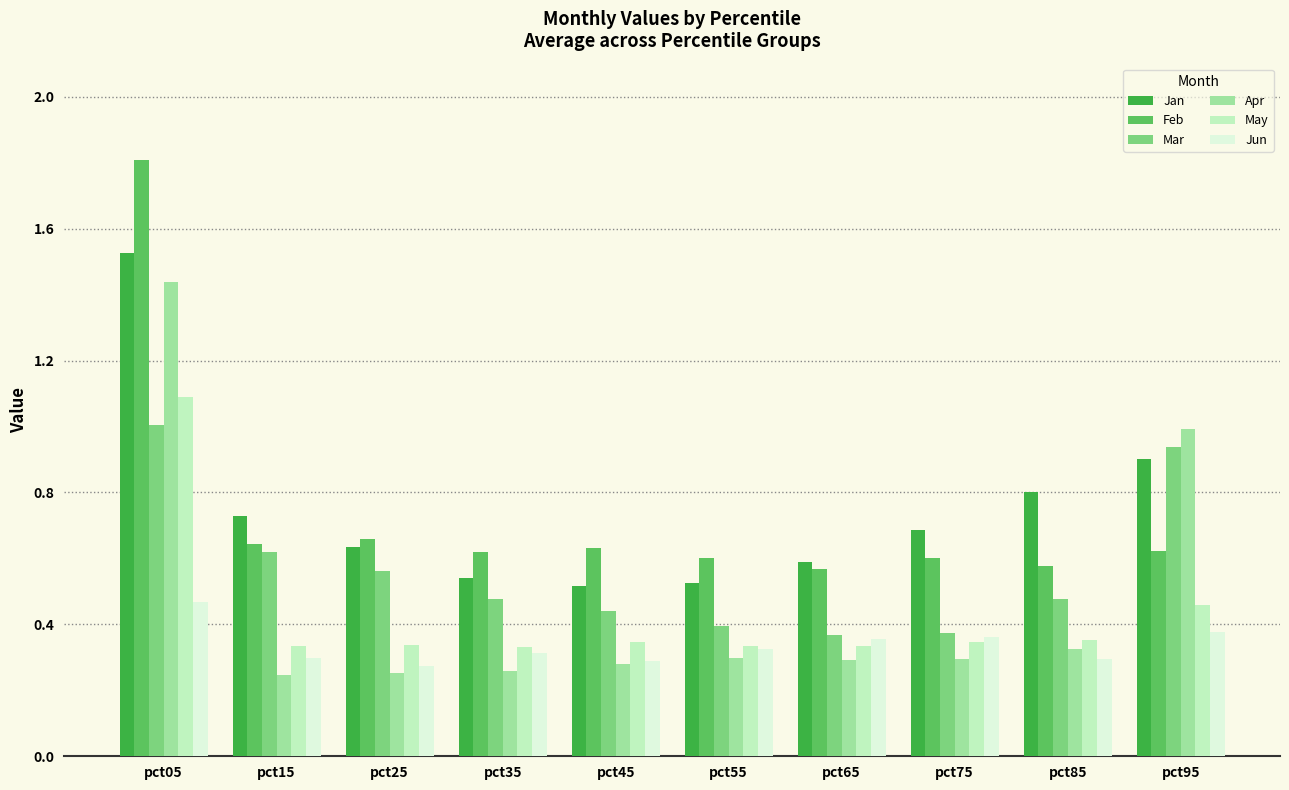

Which label corresponds to the largest value in the chart?

pct05